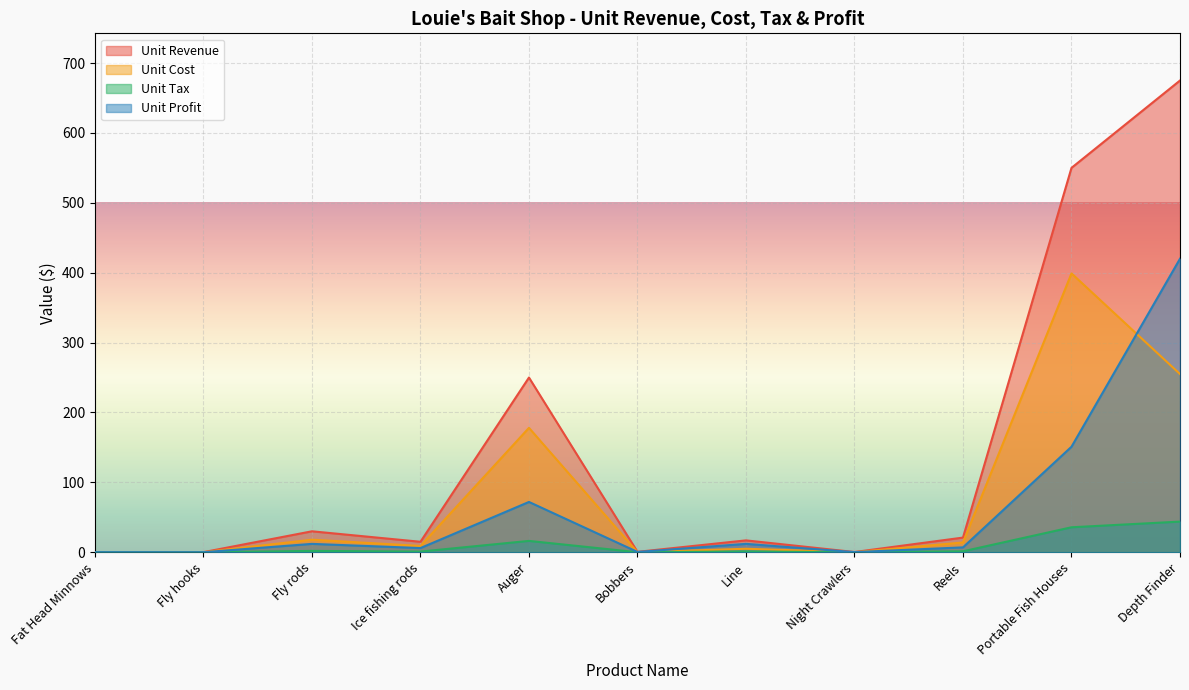

Between Ice fishing rods and Line, which series saw the biggest shift?

Unit Profit